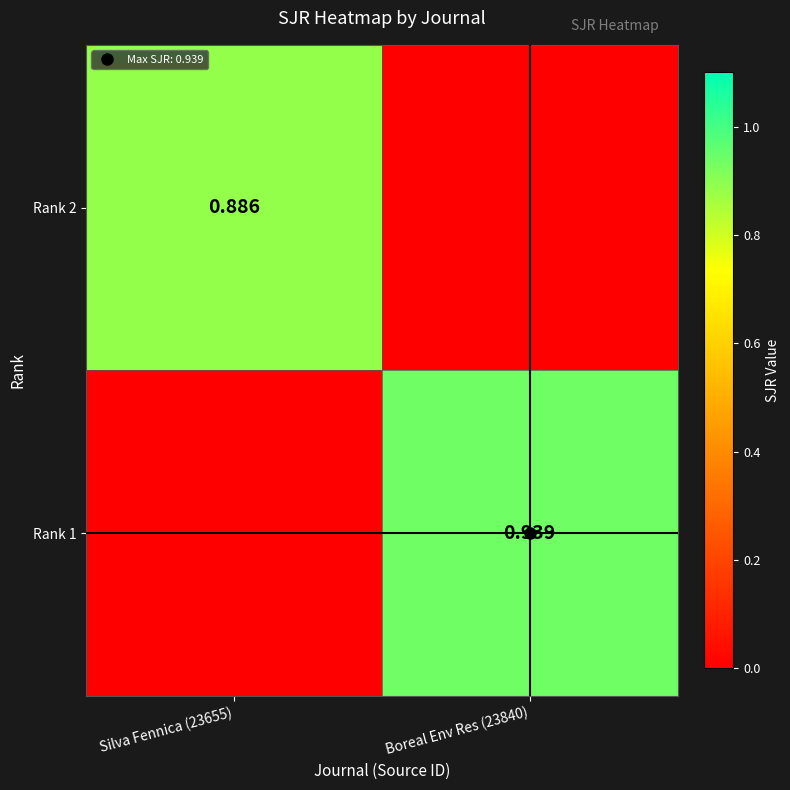

Between Boreal Env Res (23840) and Silva Fennica (23655), which is larger?

Silva Fennica (23655)